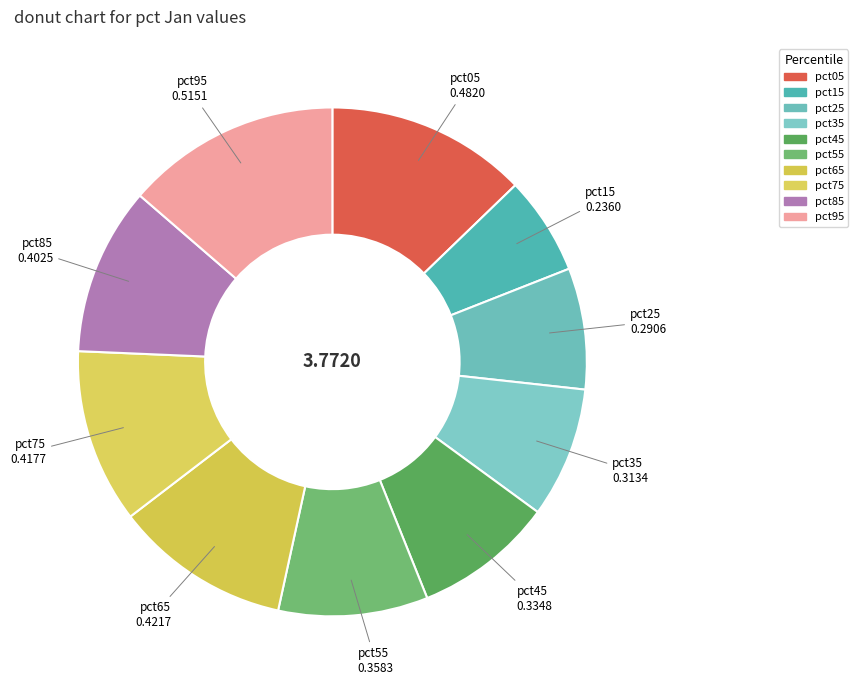

Does any single category account for the majority?

No